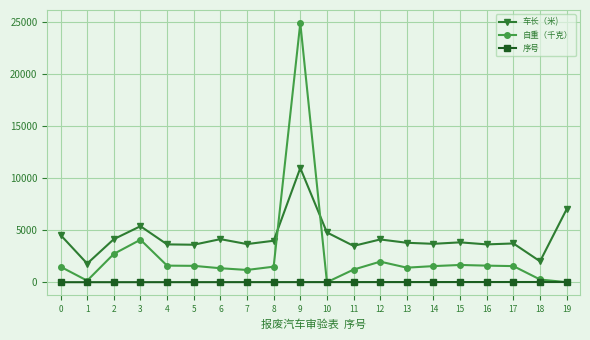

True or false: 自重（千克） has more than 2 interior local peaks.

True